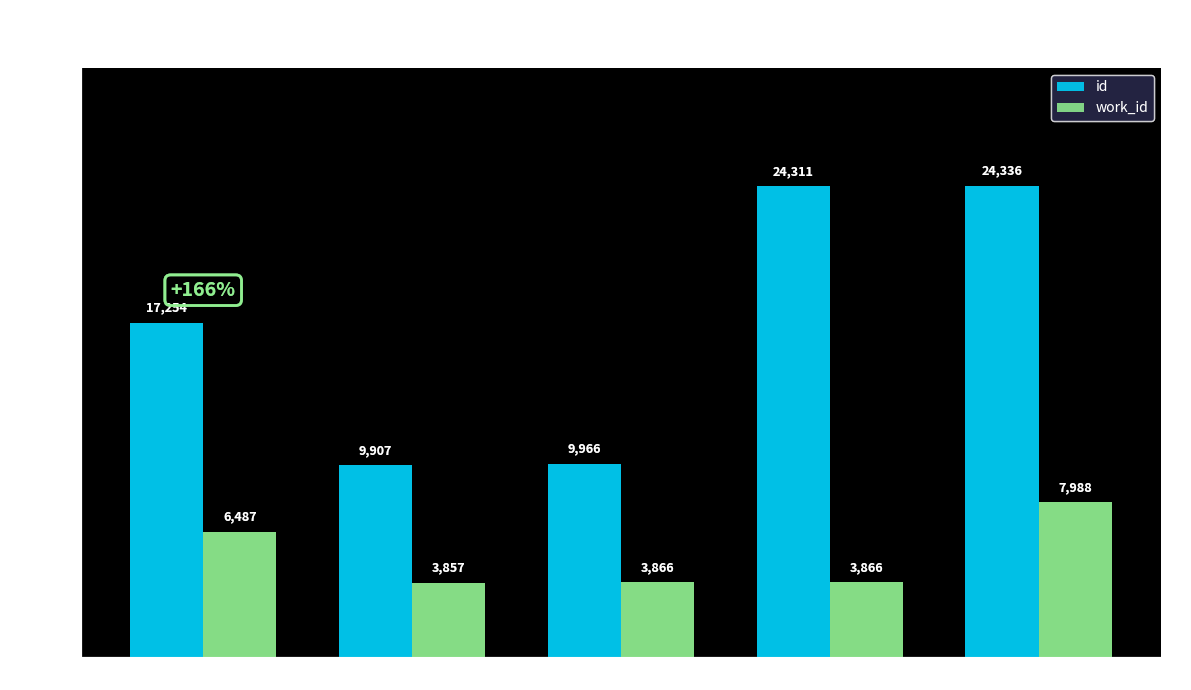

List the series in order of their peak value, highest first.

id, work_id